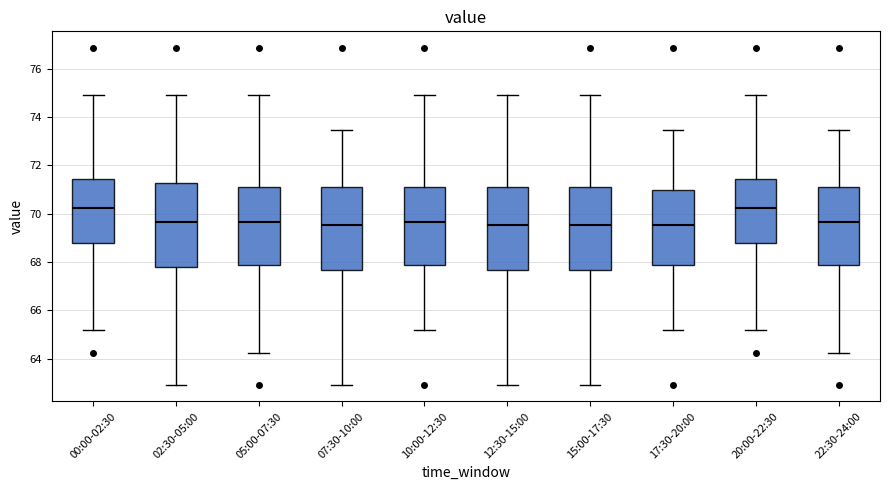

Reading left to right, transcribe this box plot: for each box, give where its median line is, the range the box spans, and where its two whiskers end, as read against the y-axis. The values are not printed on the chart, so give them approximately, as read against the axis.

00:00-02:30: median 70.2, box 68.8 to 71.4, whiskers 65.2 to 75.0
02:30-05:00: median 69.6, box 67.8 to 71.2, whiskers 63.0 to 75.0
05:00-07:30: median 69.6, box 67.8 to 71.2, whiskers 64.2 to 75.0
07:30-10:00: median 69.6, box 67.6 to 71.0, whiskers 63.0 to 73.4
10:00-12:30: median 69.6, box 67.8 to 71.2, whiskers 65.2 to 75.0
12:30-15:00: median 69.6, box 67.6 to 71.2, whiskers 63.0 to 75.0
15:00-17:30: median 69.6, box 67.6 to 71.2, whiskers 63.0 to 75.0
17:30-20:00: median 69.6, box 67.8 to 71.0, whiskers 65.2 to 73.4
20:00-22:30: median 70.2, box 68.8 to 71.4, whiskers 65.2 to 75.0
22:30-24:00: median 69.6, box 67.8 to 71.2, whiskers 64.2 to 73.4